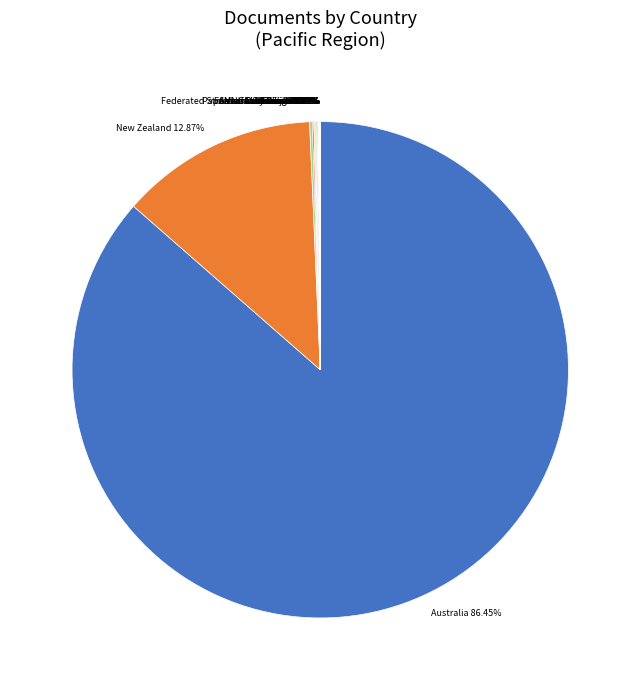

Is Australia 86.45% the majority of the pie?

Yes